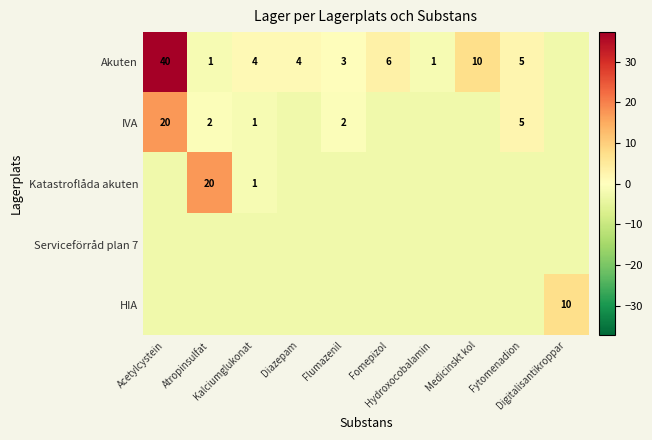

What value does the Katastroflåda akuten series have at Fytomenadion?

-2.7